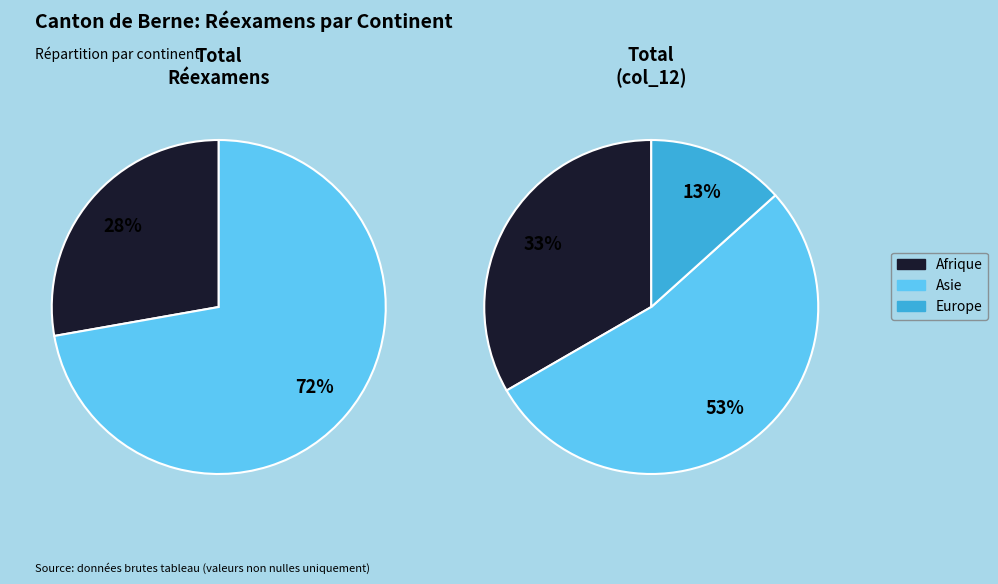

Between Europe and Asie, which is larger?

Asie